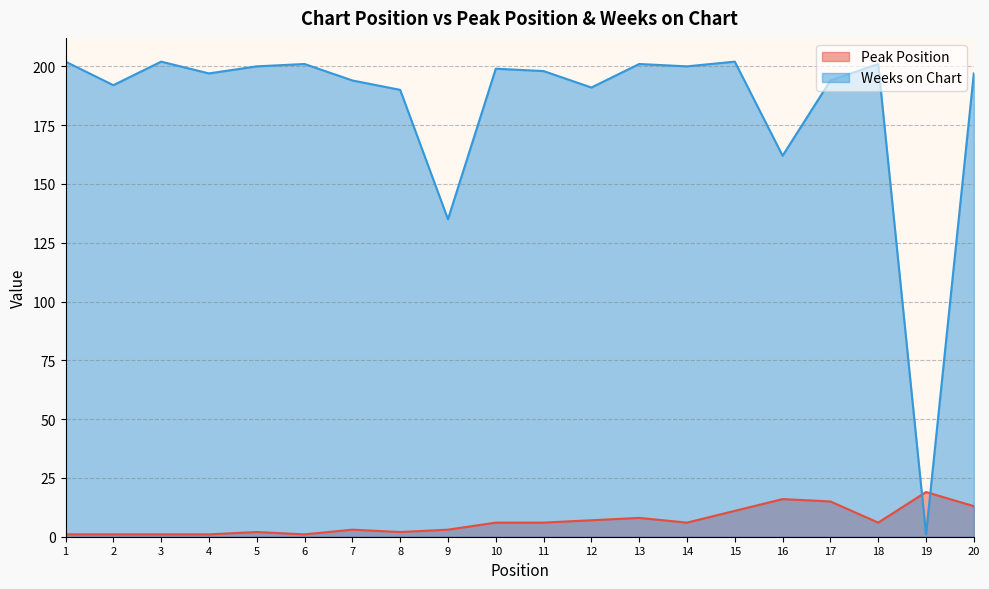

After their last crossing, which series has the higher values: Weeks on Chart or Peak Position?

Weeks on Chart